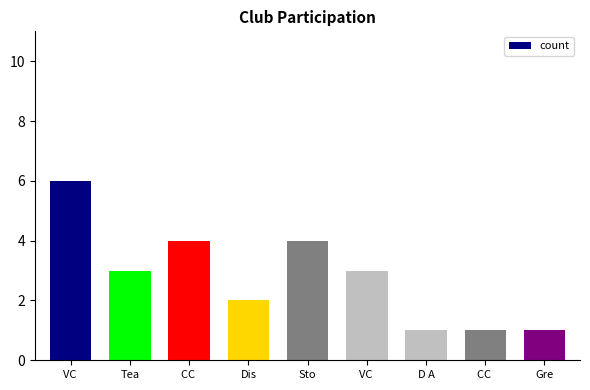

Reading left to right, what are all the values shown in this chart?

6	3	4	2	4	3	1	1	1